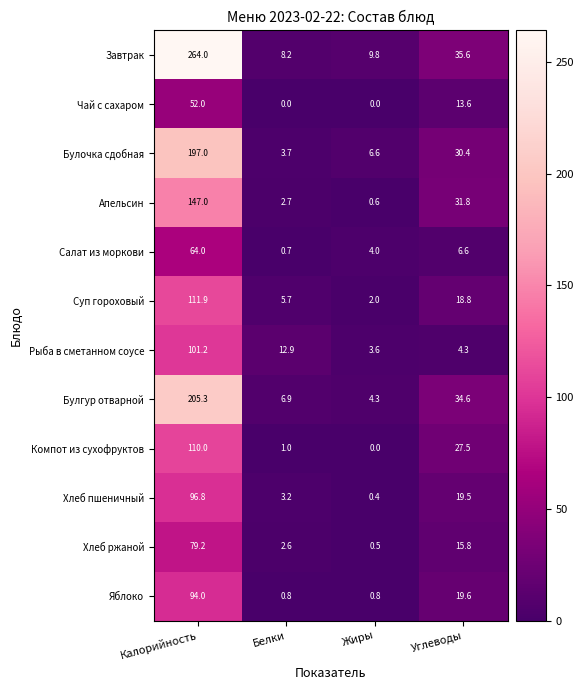

What is the sum of the Компот из сухофруктов values at Калорийность and Углеводы?

137.5